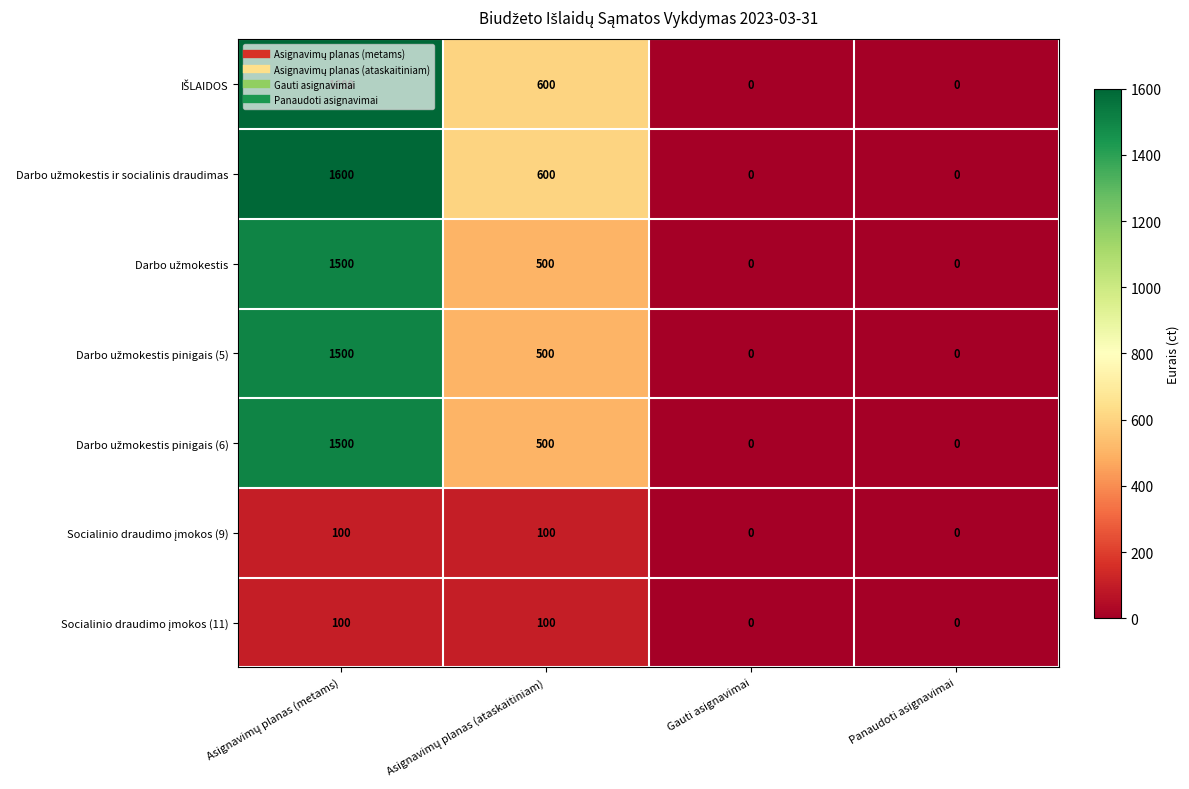

Which label corresponds to the largest value in the chart?

Asignavimų planas (metams)